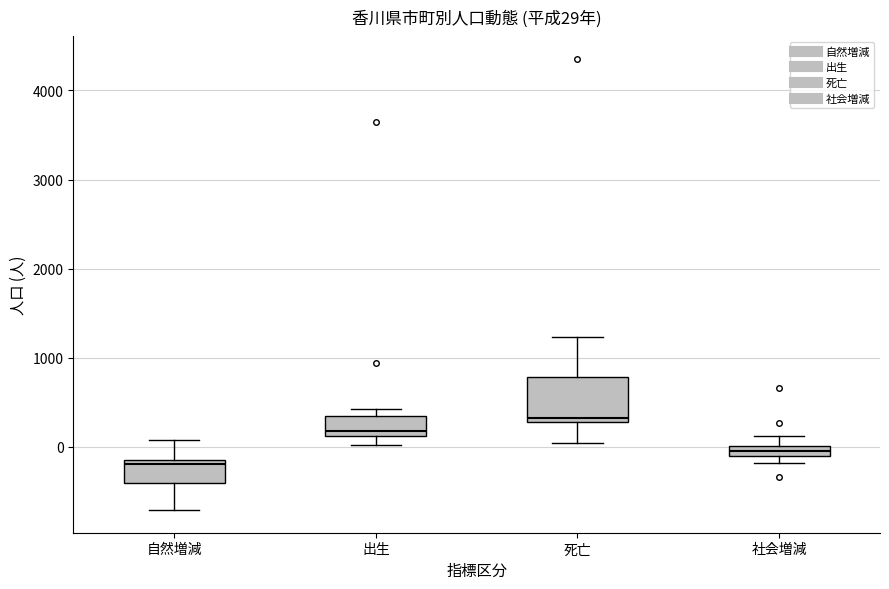

Which box has the lowest median line?

自然増減